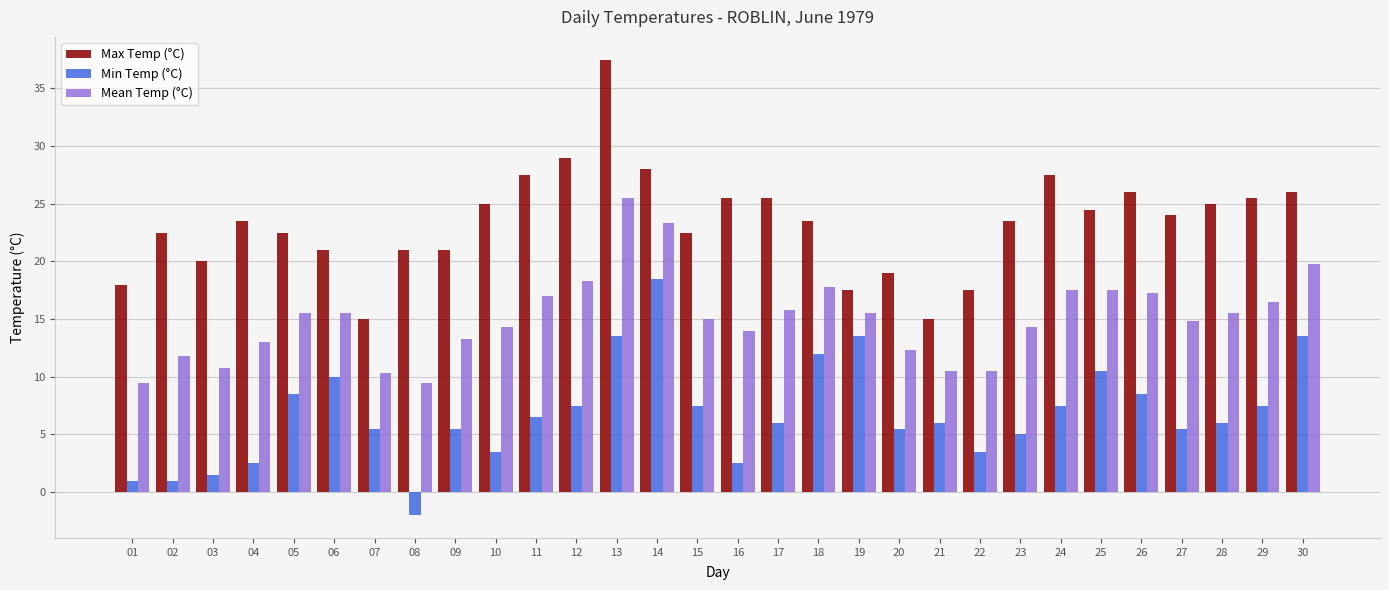

Rank the series at 05 from highest to lowest value.

Max Temp (°C), Mean Temp (°C), Min Temp (°C)